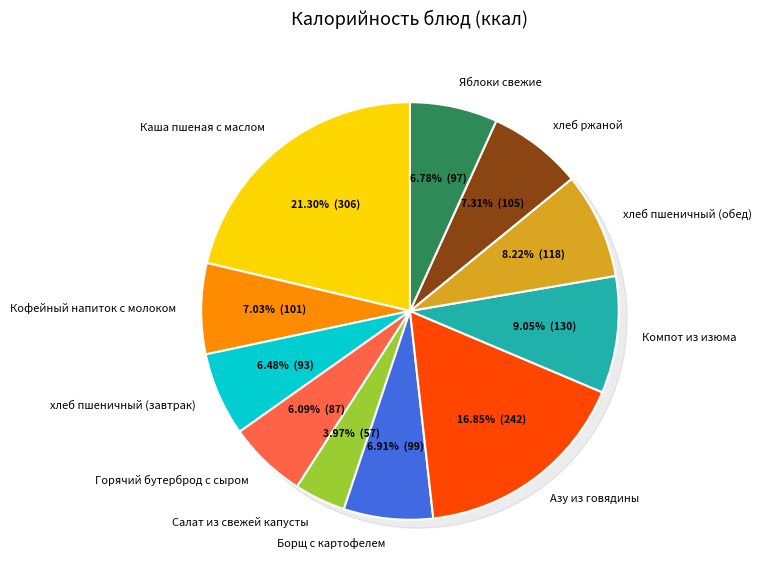

Does any single category account for the majority?

No